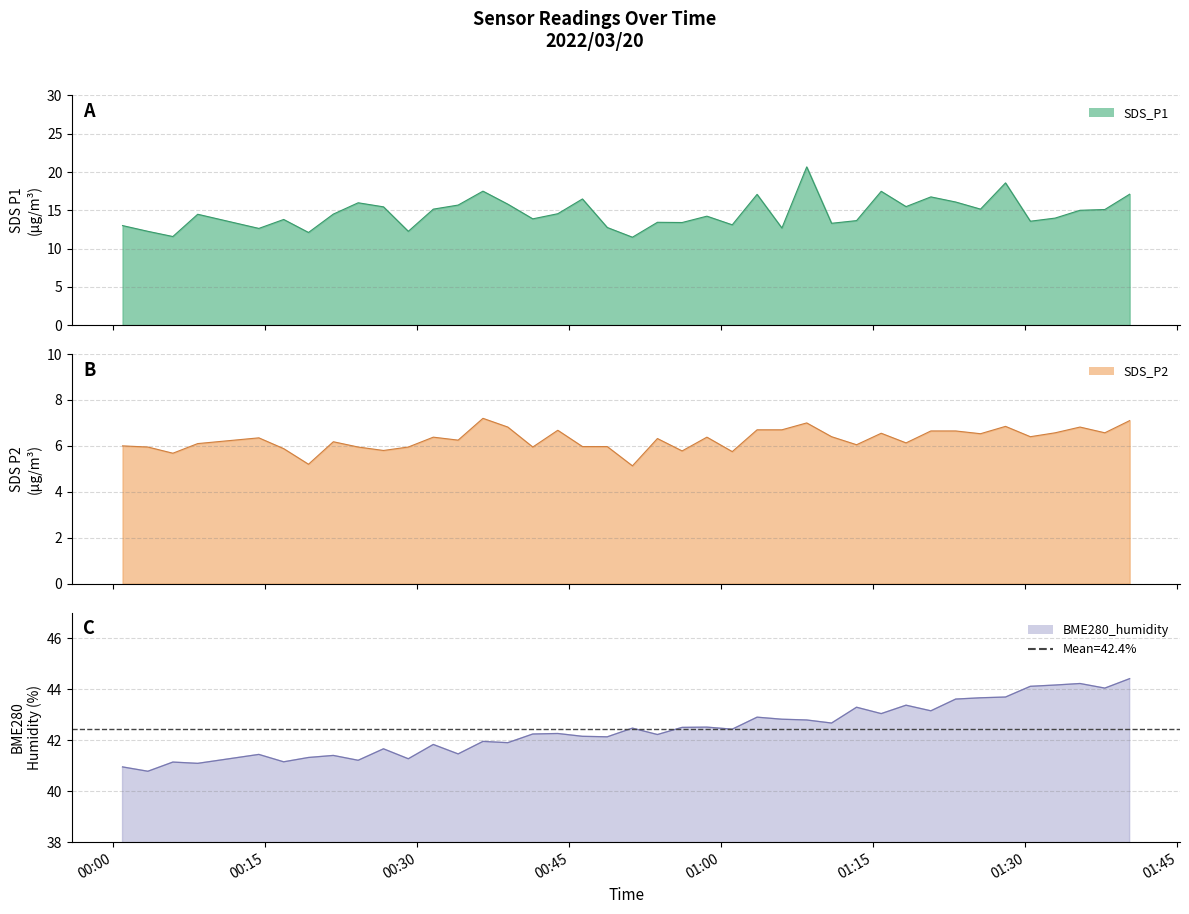

What position from the left is 2022/03/20 00:05:52?

3